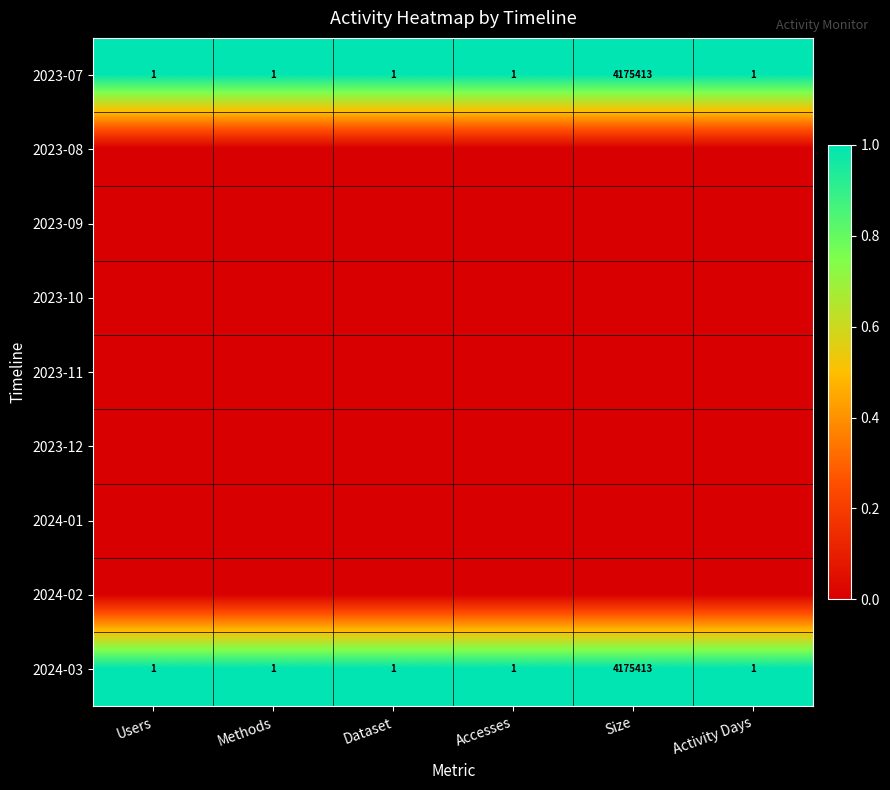

The value of 2023-07 at Accesses is 2. True or false?

False